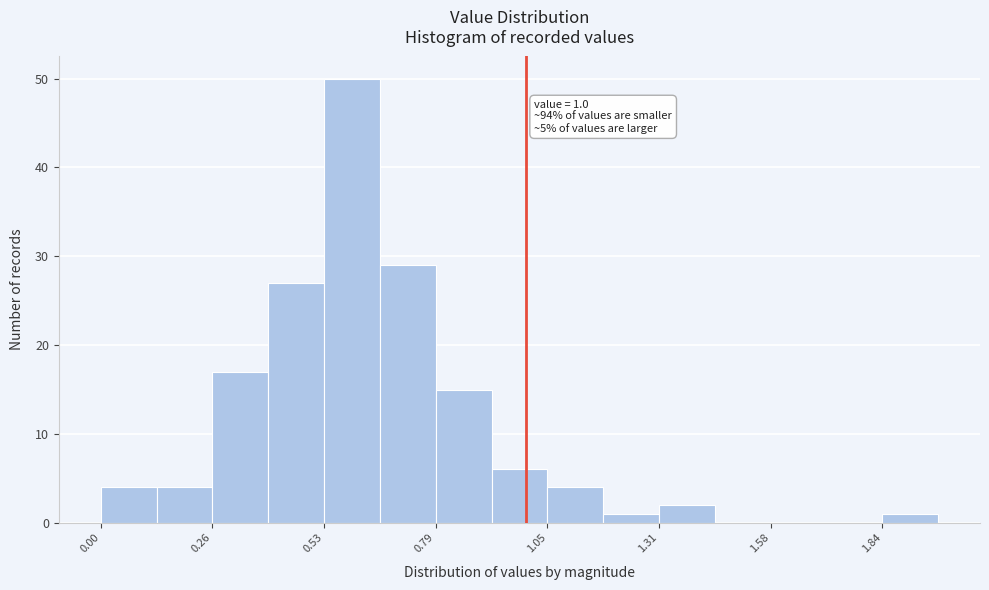

Around what value on the x-axis is the tallest bar? Give the approximate position of its centre, as read against the axis.

0.60